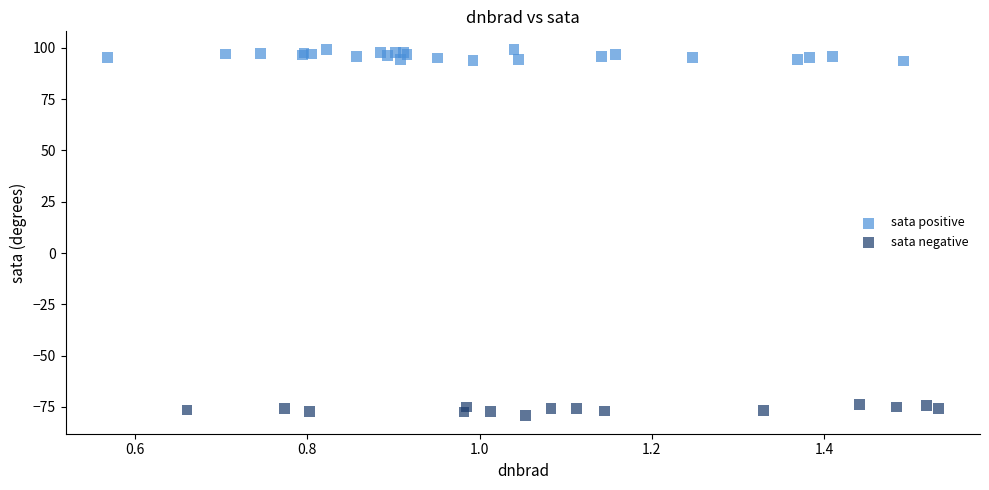

Which series reaches the maximum Y coordinate?

sata positive